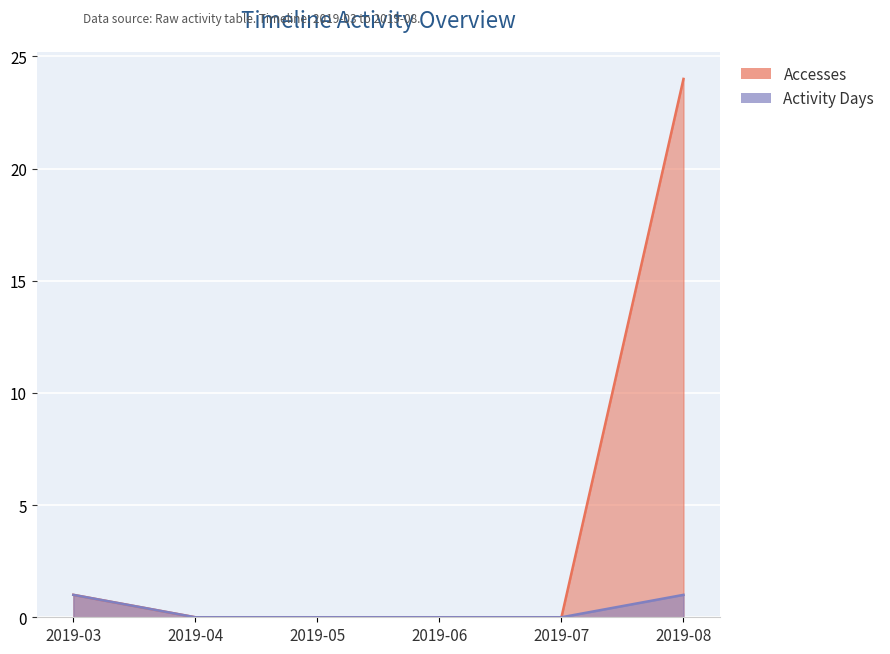

Rank the categories by Activity Days value from highest to lowest.

2019-03, 2019-08, 2019-04, 2019-05, 2019-06, 2019-07